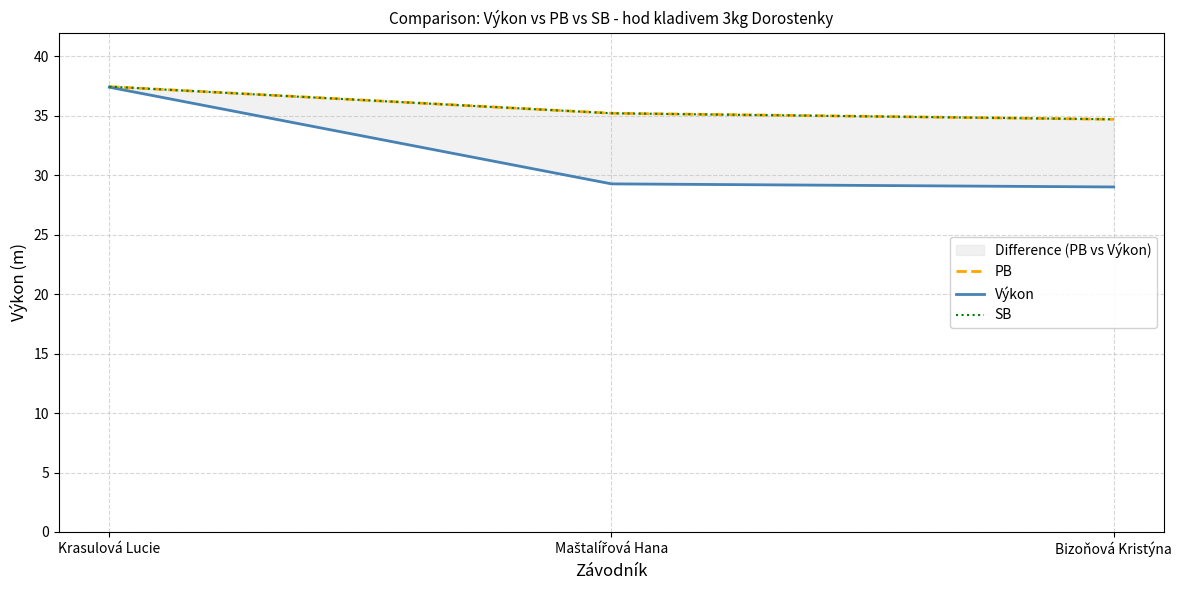

Reading left to right, what are all the values shown in this chart?

PB: Krasulová Lucie=37.5	Maštalířová Hana=35.2	Bizoňová Kristýna=34.7
Výkon: Krasulová Lucie=37.4	Maštalířová Hana=29.3	Bizoňová Kristýna=29.0
SB: Krasulová Lucie=37.5	Maštalířová Hana=35.2	Bizoňová Kristýna=34.7